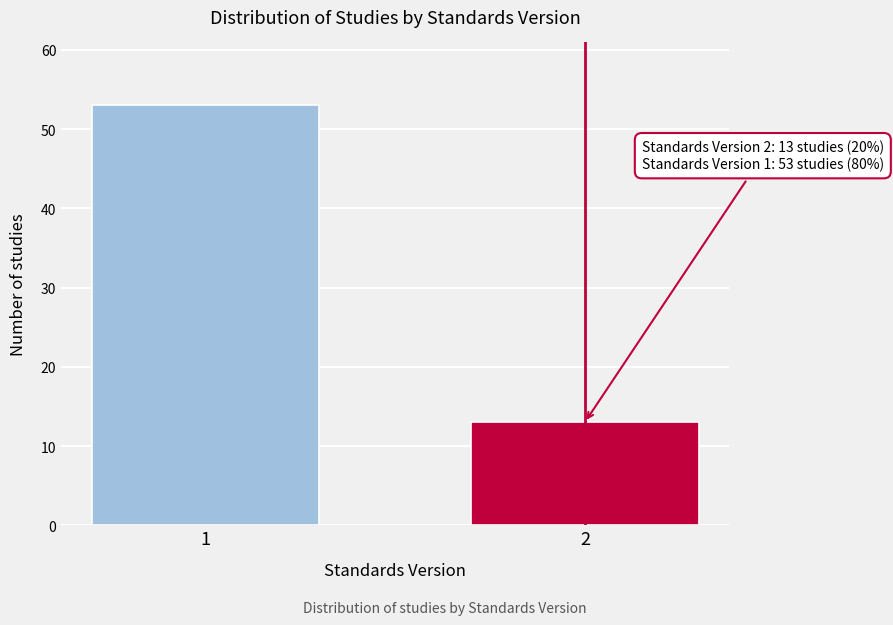

Reading left to right, transcribe all the data shown in this chart.

1=53	2=13